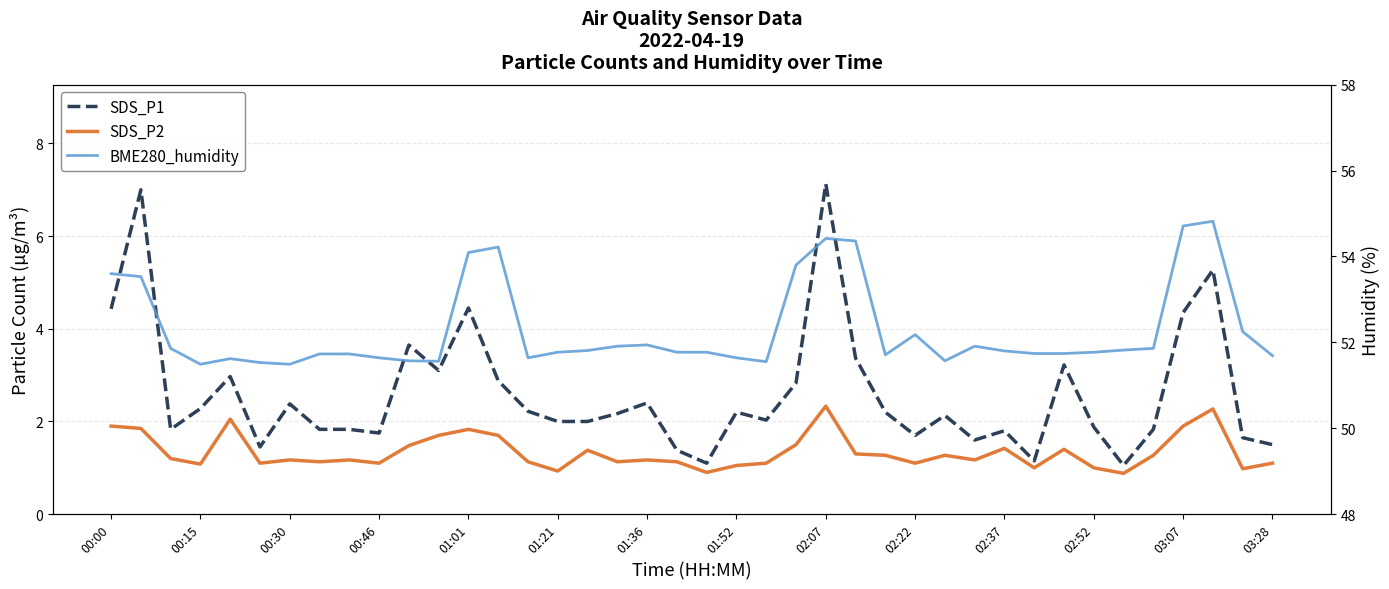

Which category has the lowest value across all series?

34